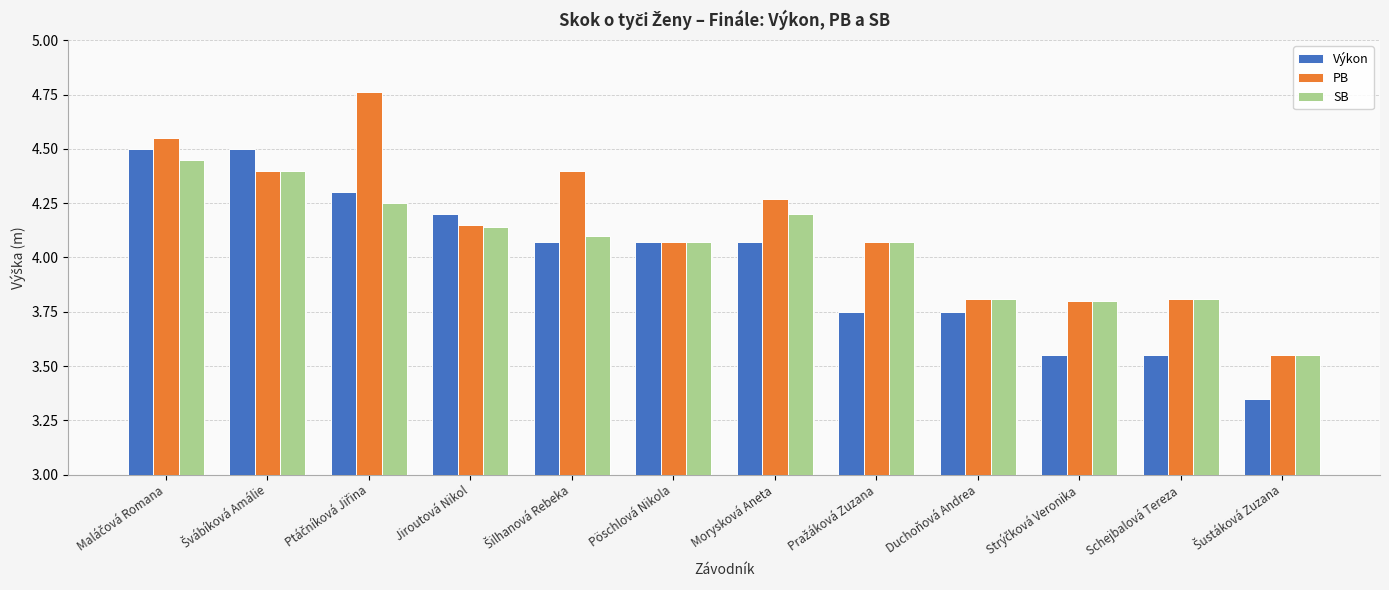

What is the label of the 7th bar from the left?

Morysková Aneta